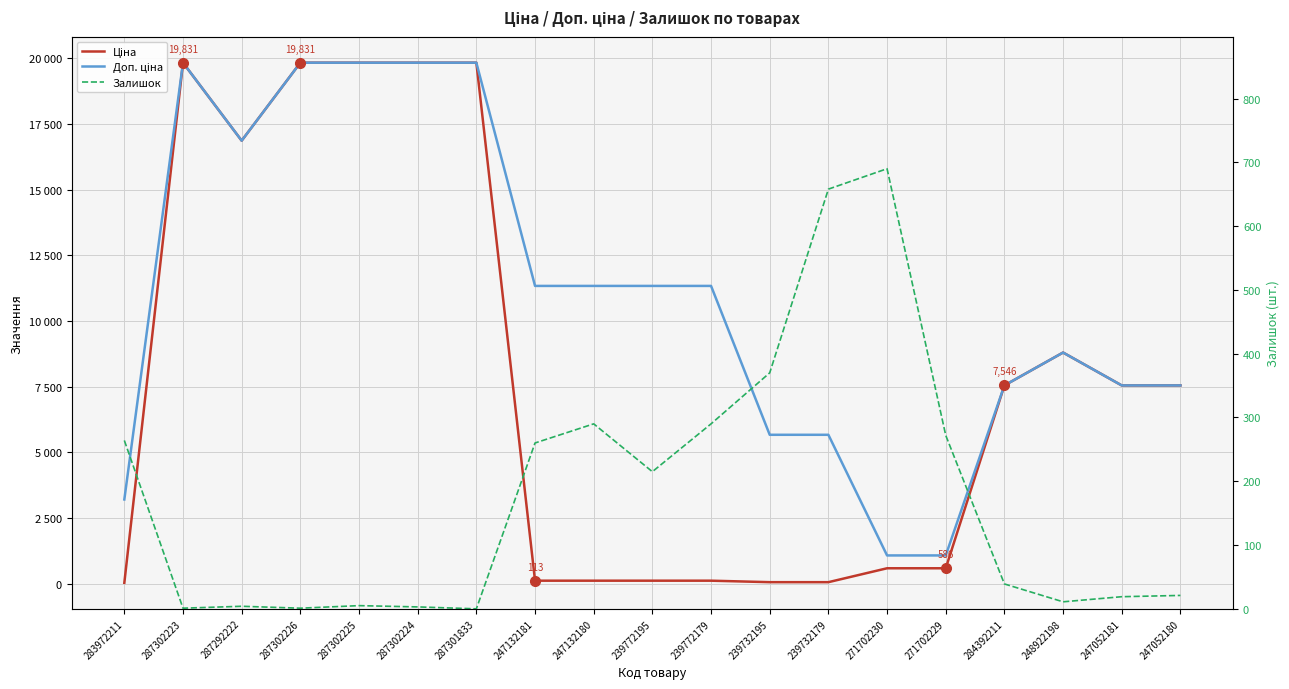

Which series has the largest total across all categories?

Доп. ціна